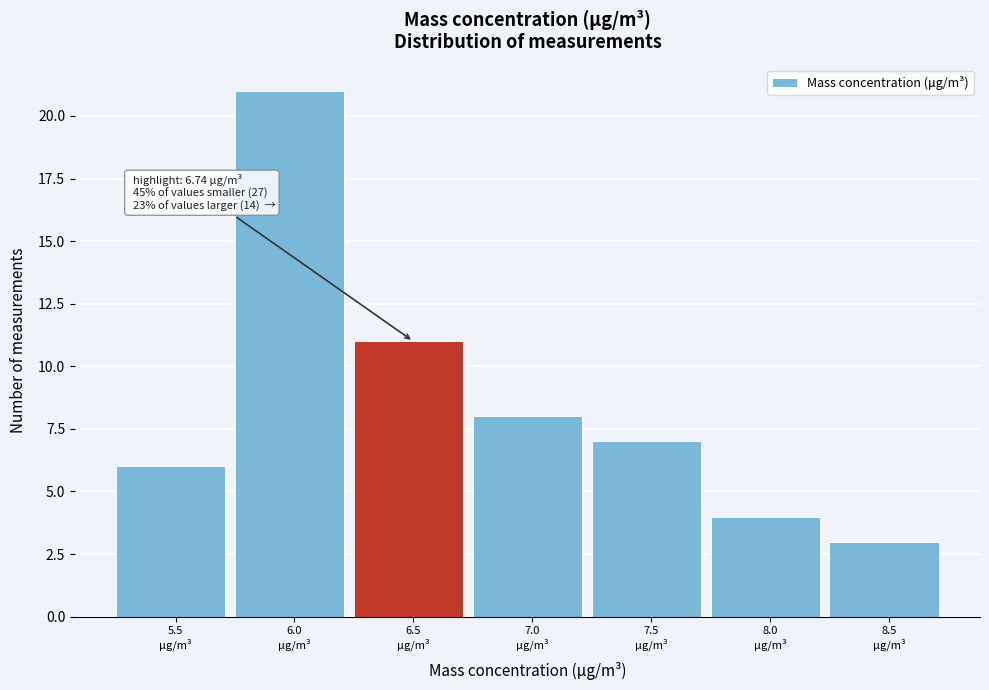

Reading left to right, transcribe all the data shown in this chart.

6	21	11	8	7	4	3